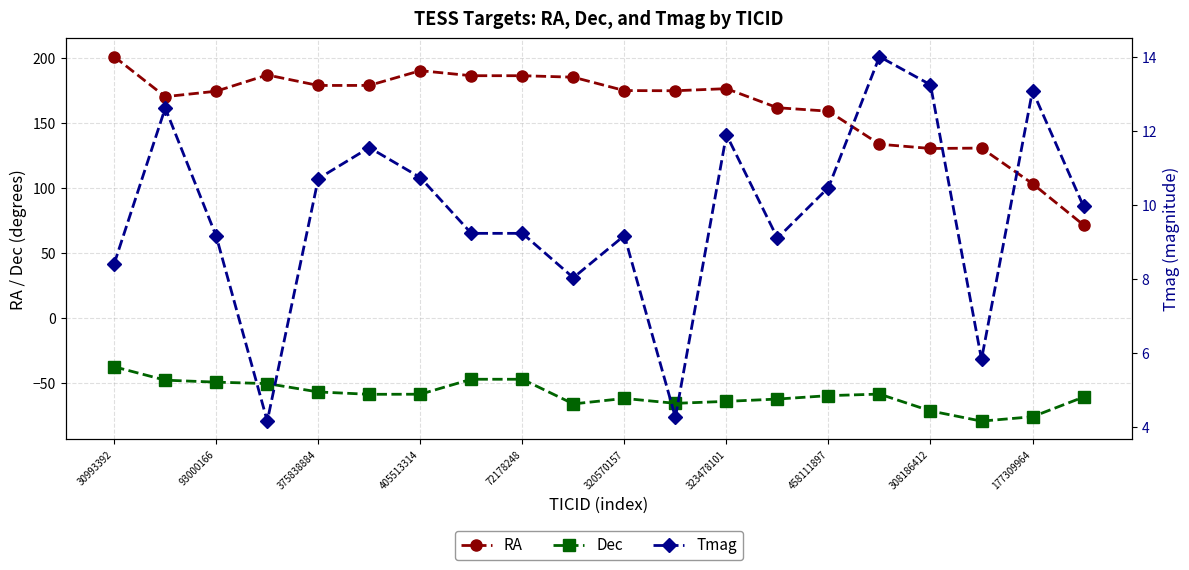

True or false: Tmag and RA cross at least once.

False